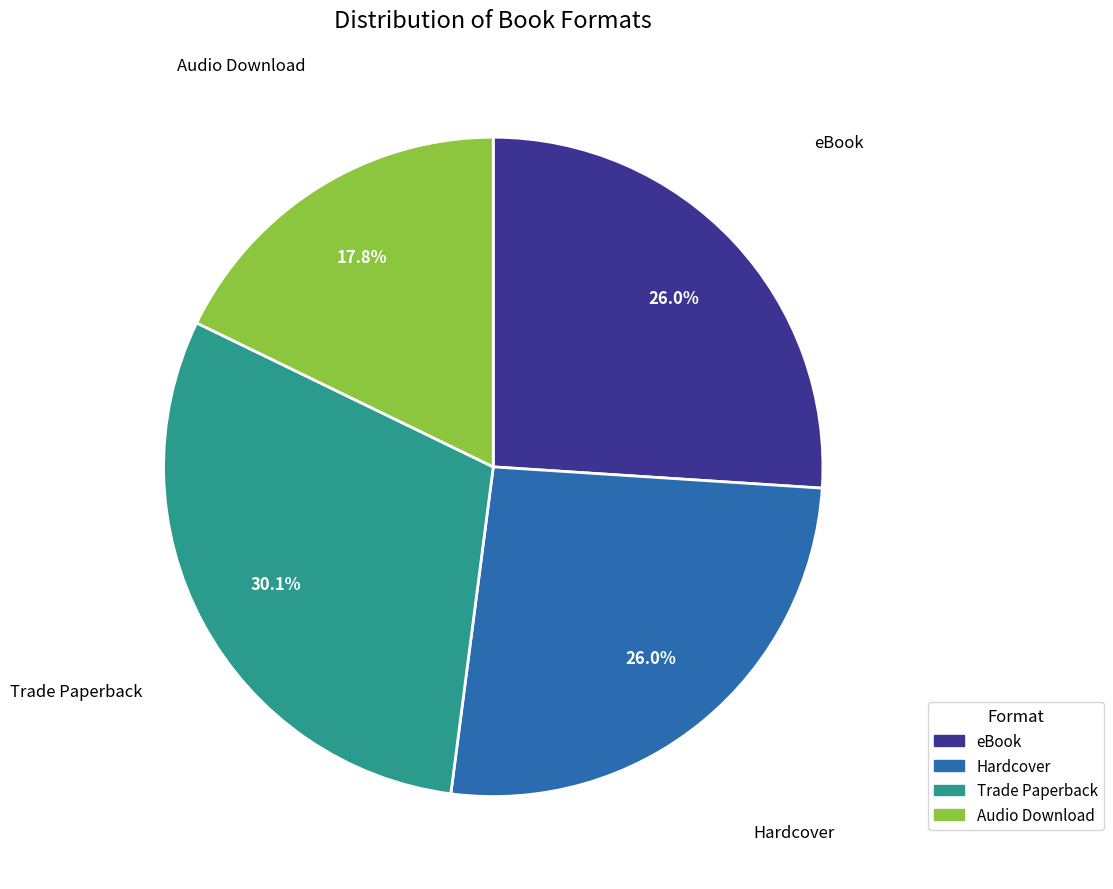

Do Hardcover and Audio Download together represent more than half of the pie?

No